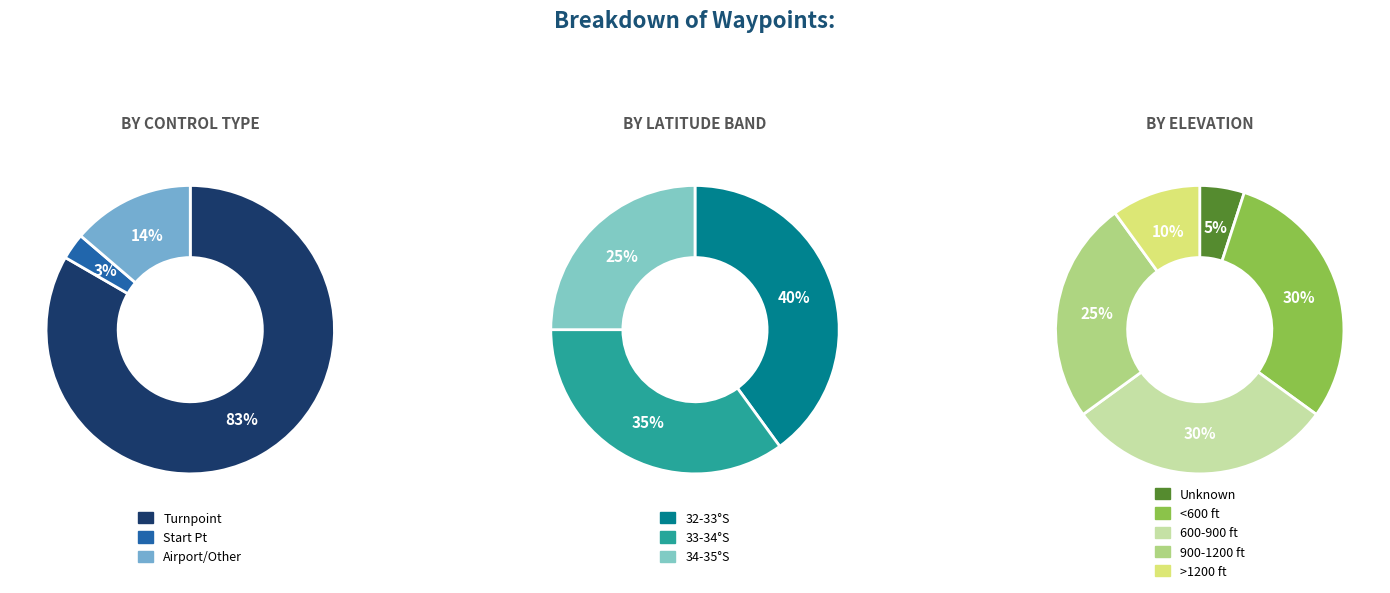

Does Start Point represent more than half of the total?

No